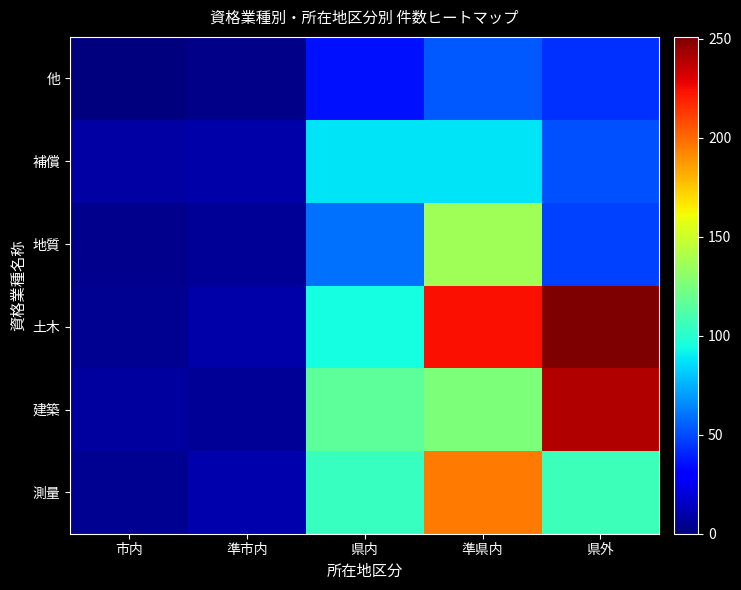

Which category has the lowest value across all series?

市内